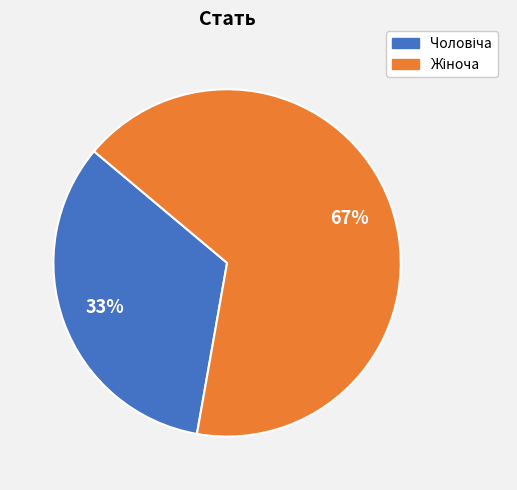

Is there a majority slice in this chart?

Yes